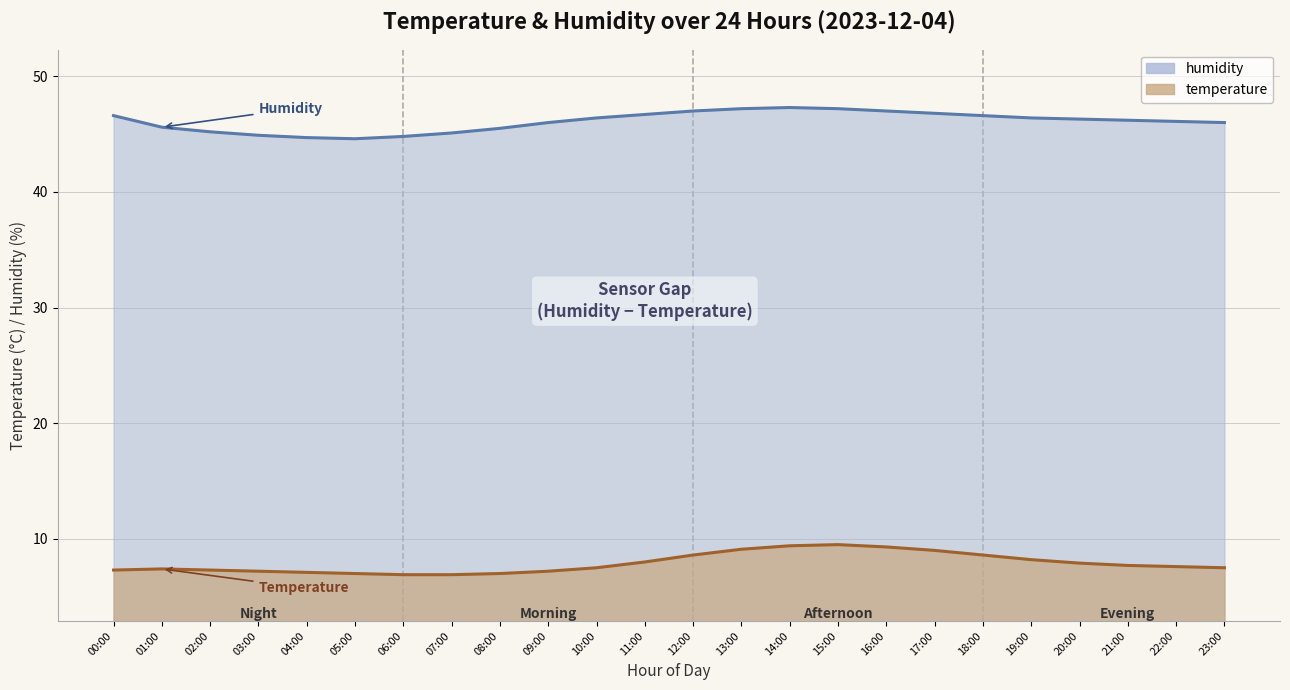

How many values in the temperature series are below 7?

2